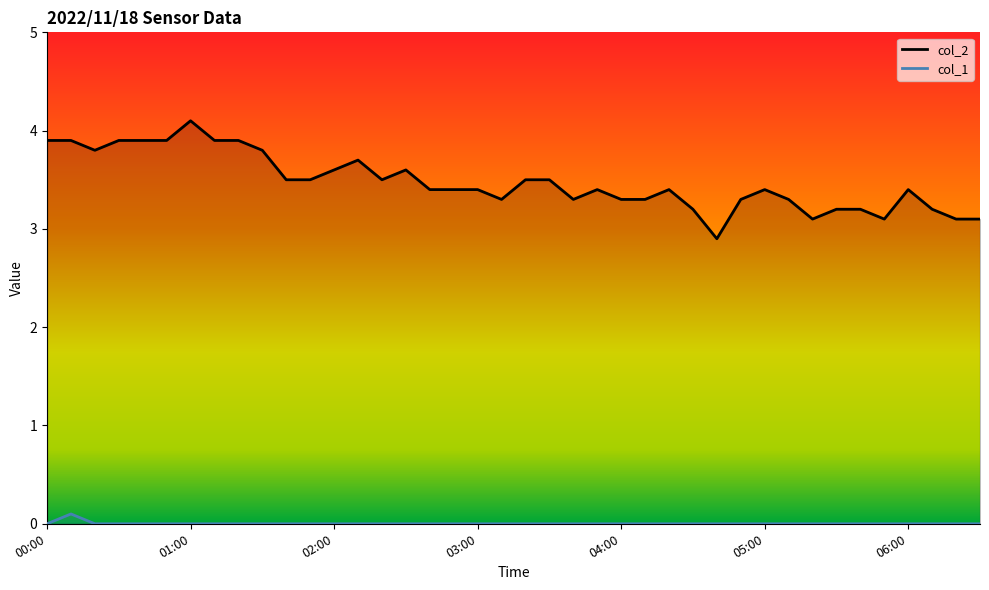

Which series has the largest total across all categories?

col_2